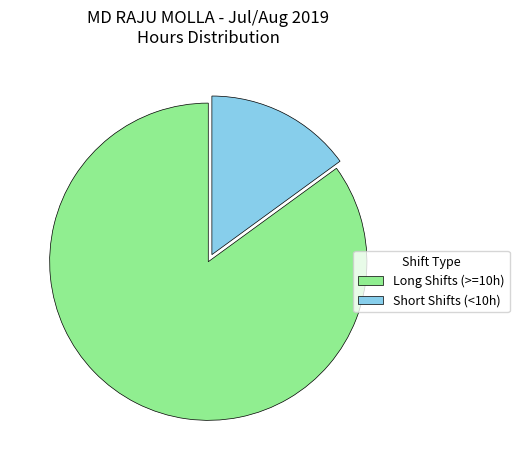

Count the number of slices in the pie.

2